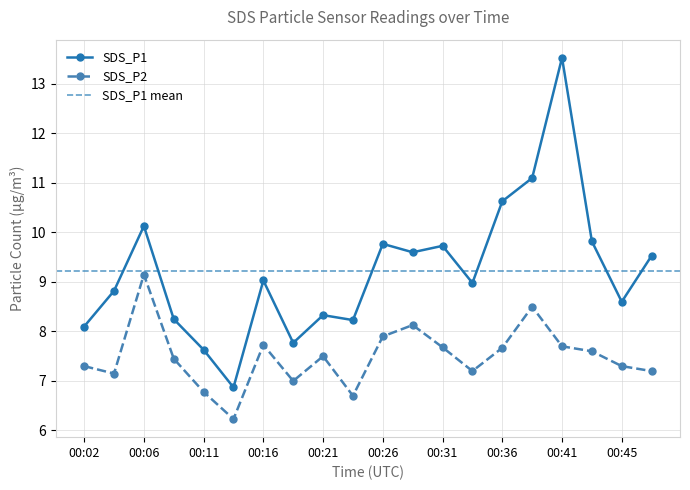

Reading left to right, what are all the values shown in this chart?

SDS_P1: 8.1	8.8	10.1	8.2	7.6	6.9	9.0	7.8	8.3	8.2	9.8	9.6	9.7	9.0	10.6	11.1	13.5	9.8	8.6	9.5
SDS_P2: 7.3	7.2	9.2	7.5	6.8	6.2	7.7	7.0	7.5	6.7	7.9	8.1	7.7	7.2	7.7	8.5	7.7	7.6	7.3	7.2